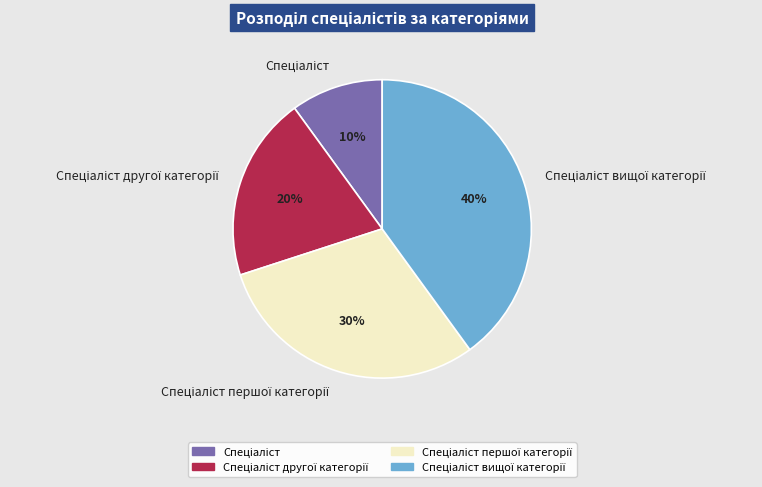

To the nearest percent, what is the difference between the largest and smallest slice percentages?

30%